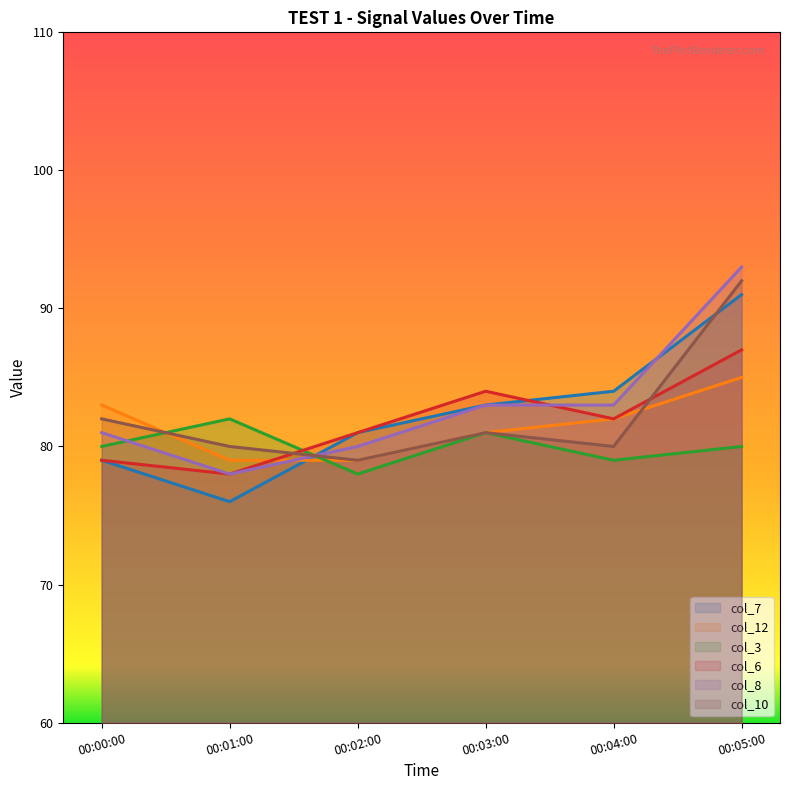

Between which two adjacent categories do col_8 and col_10 first intersect?

00:01:00 and 00:02:00